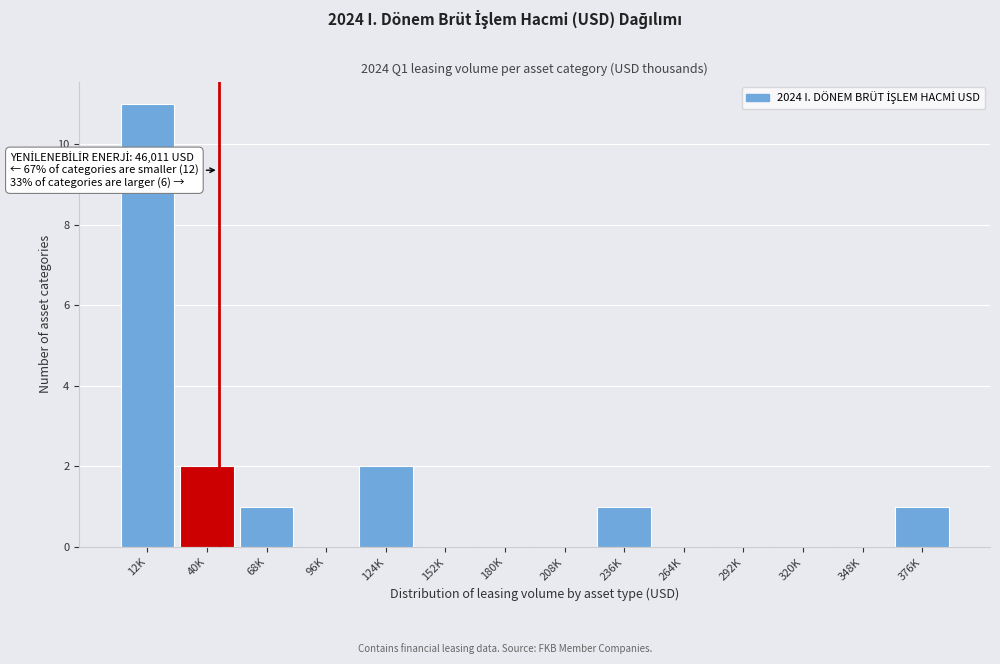

Reading left to right, what are all the values shown in this chart?

12K=11	40K=2	68K=1	96K=0	124K=2	152K=0	180K=0	208K=0	236K=1	264K=0	292K=0	320K=0	348K=0	376K=1